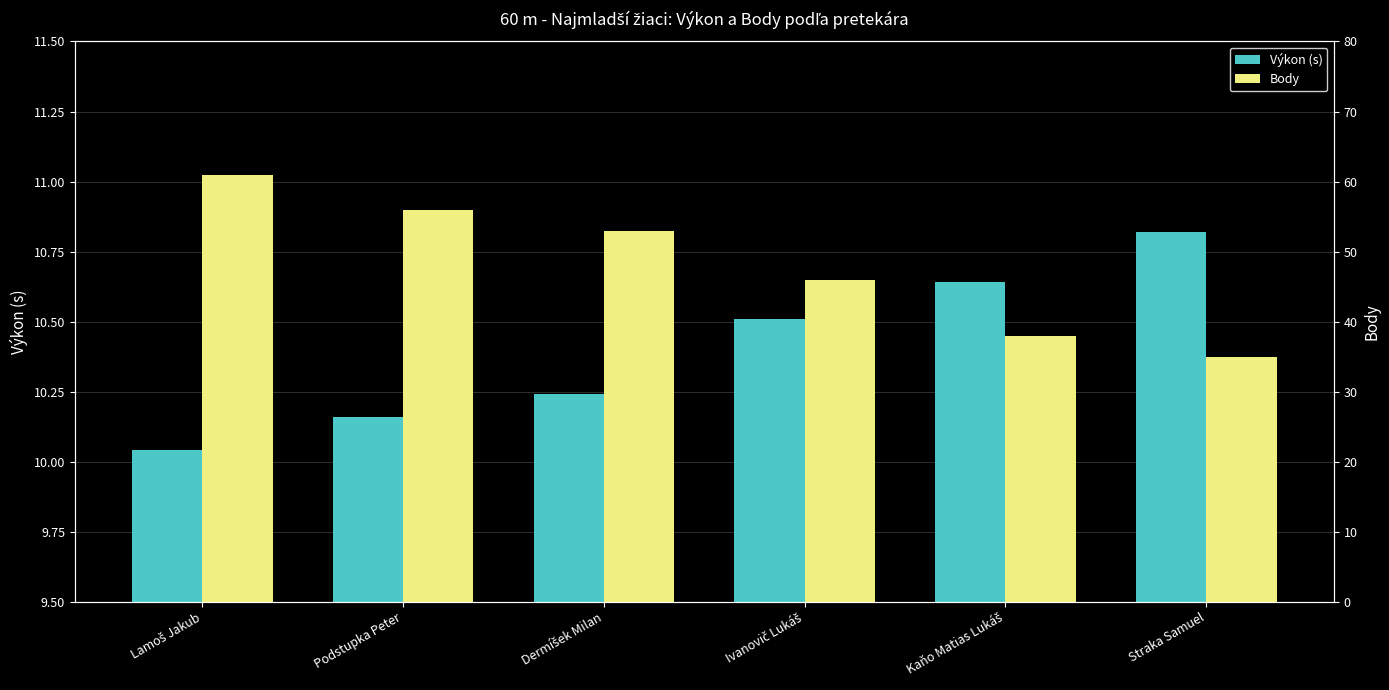

What is the difference between the Body values at Podstupka Peter and Kaňo Matias Lukáš?

18.0